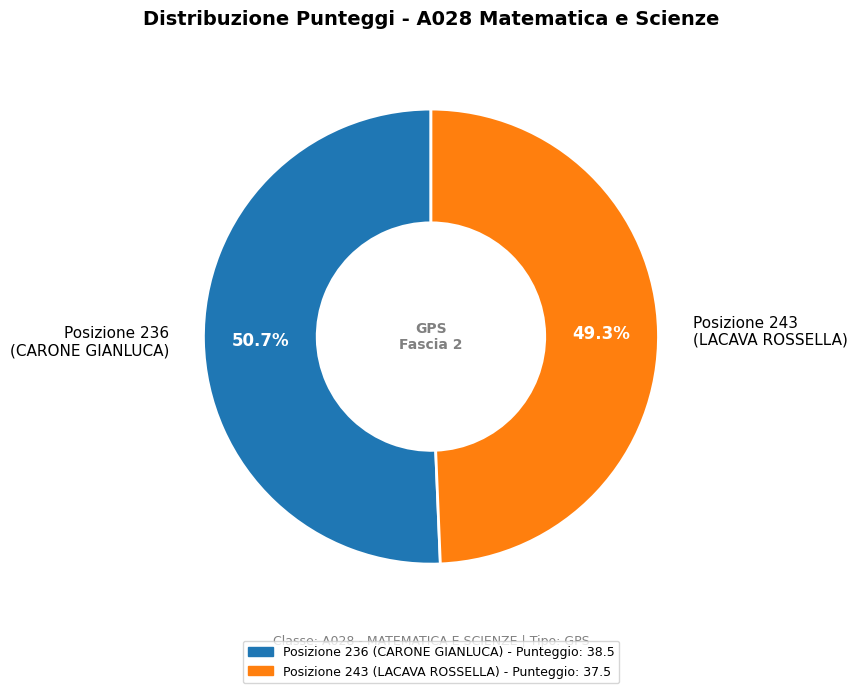

Which slice is the smallest?

Posizione 243 (LACAVA ROSSELLA)